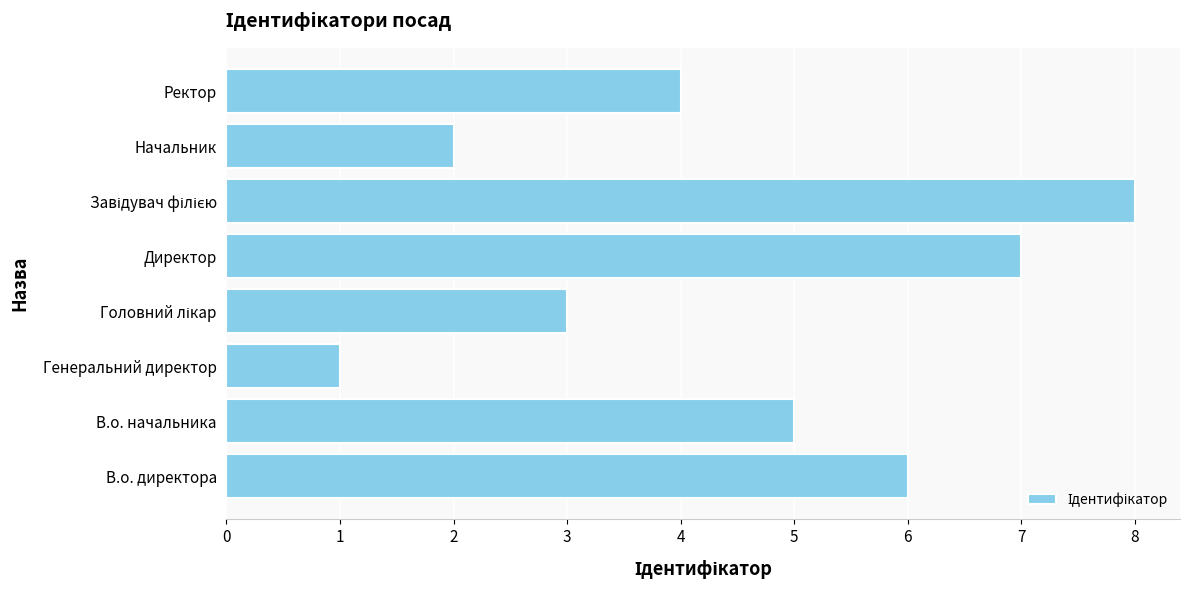

How many categories are shown in the chart?

8